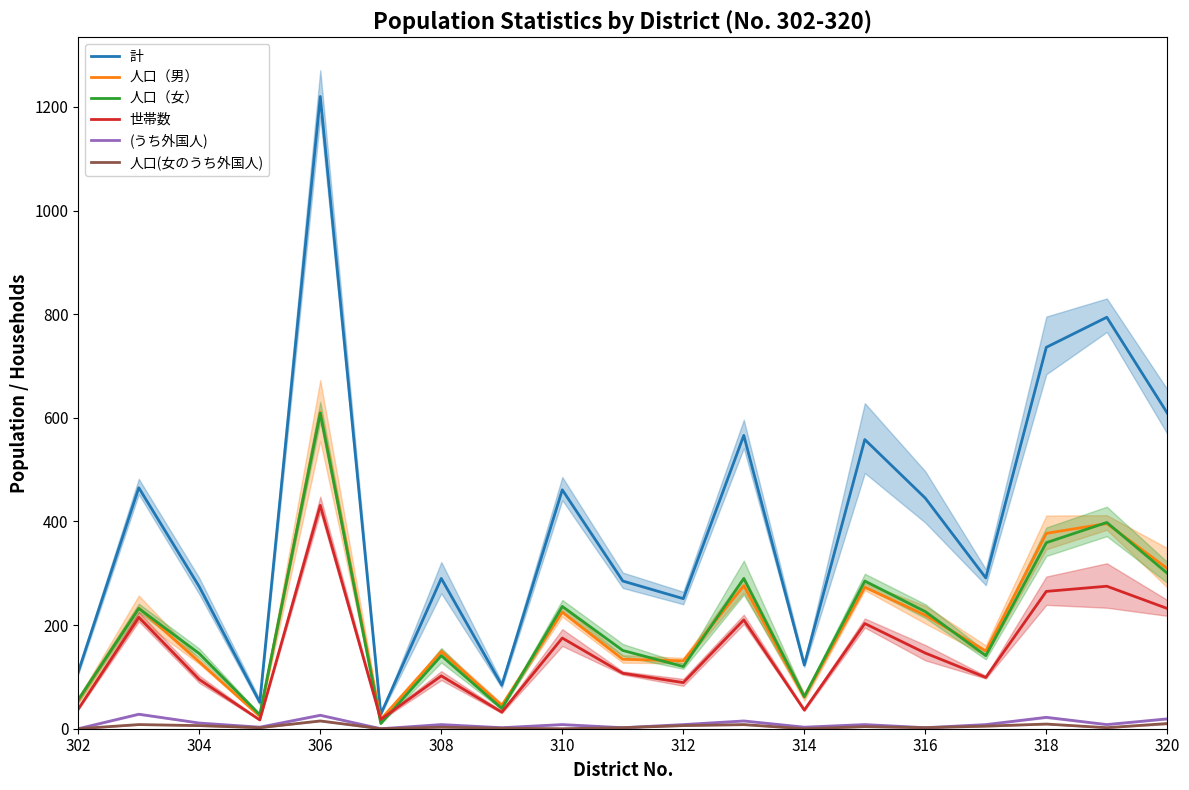

Rank the series by their maximum value, from highest to lowest.

計, 人口（男）, 人口（女）, 世帯数, (うち外国人), 人口(女のうち外国人)